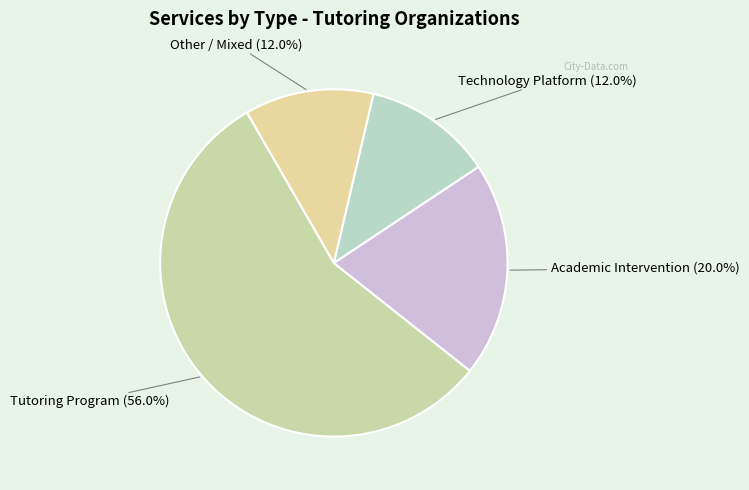

Does Academic Intervention account for over 50% of the chart?

No